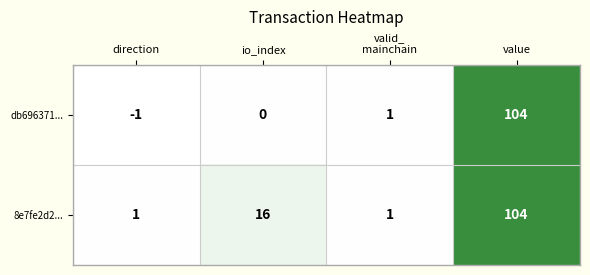

Between io_index and value, which series saw the biggest shift?

db696371...